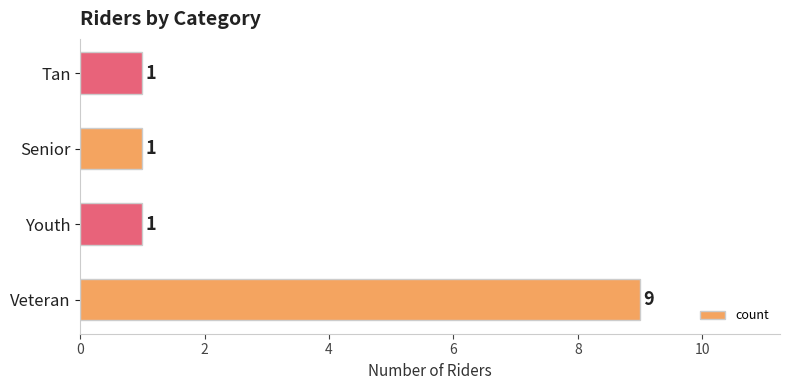

What is the average value?

3